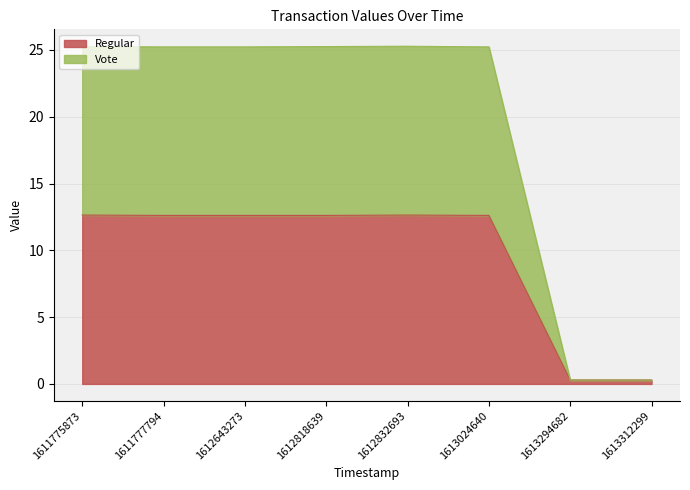

In Vote, how many points are higher than both neighbors (excluding endpoints)?

1